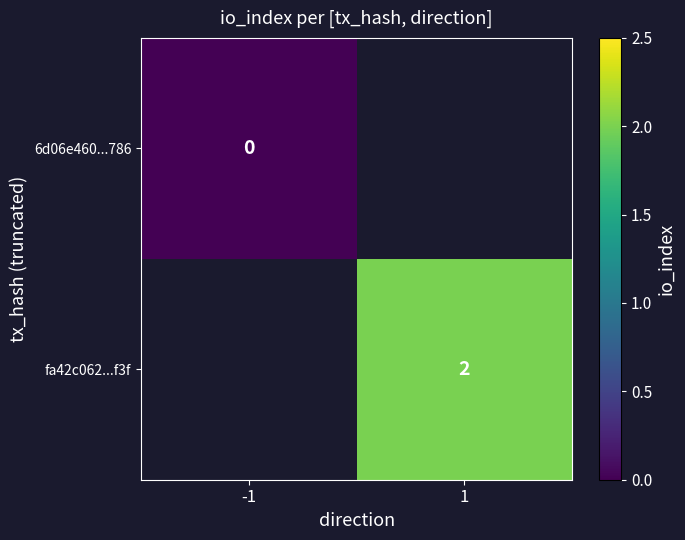

Is the value of 6d06e460...786 at -1 greater than the value of fa42c062...f3f at 1?

No